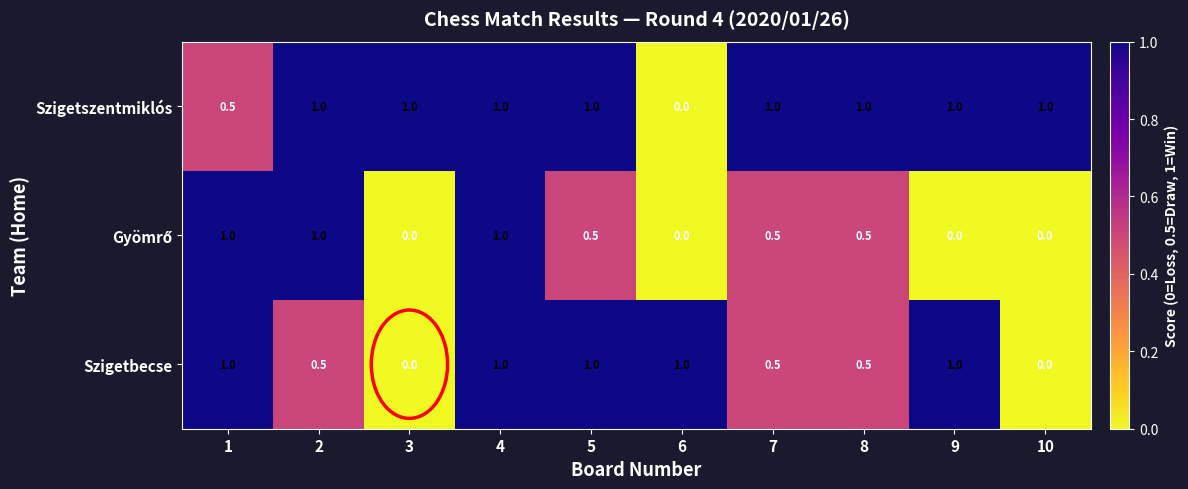

What is the difference between the Szigetbecse values at 5 and 7?

0.5